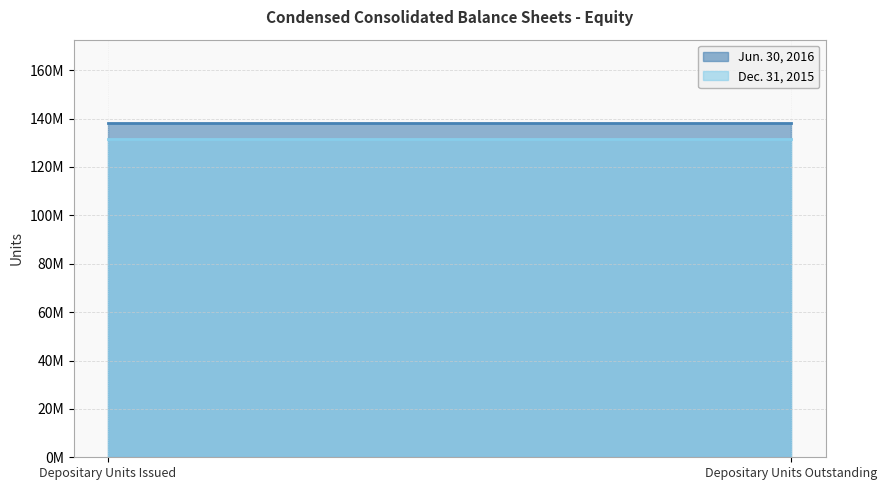

What is the label of the 2nd point from the right?

Limited partners: Depositary units issued